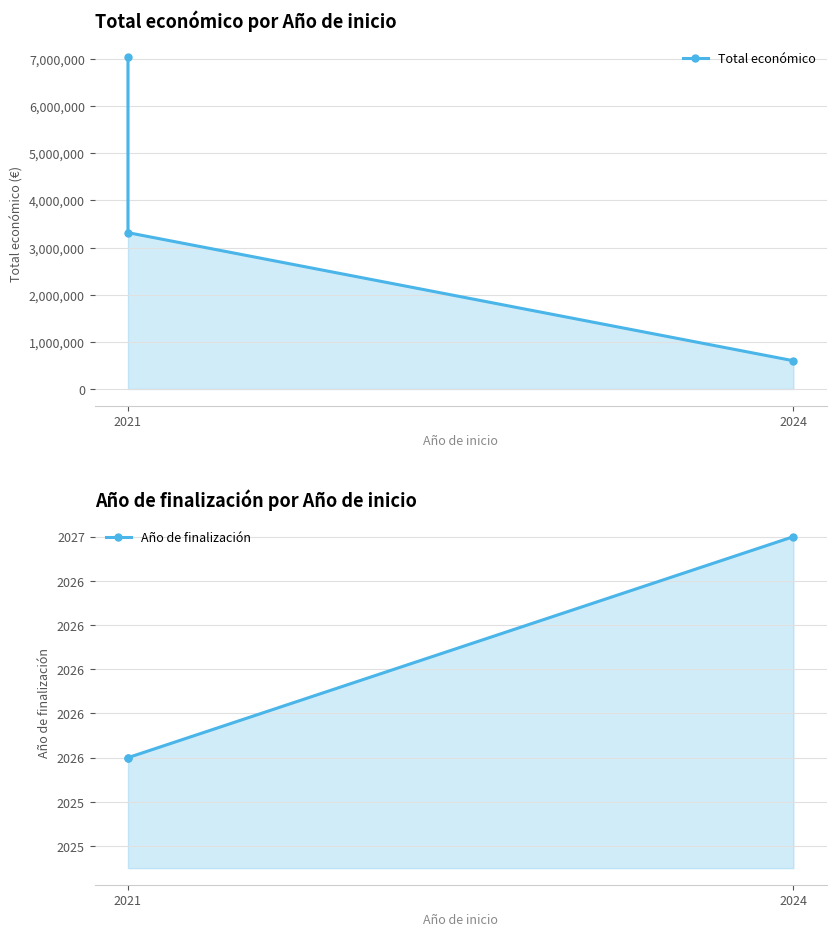

Is the value of Total económico at 2024 greater than the value of Año de finalización at 2021?

Yes